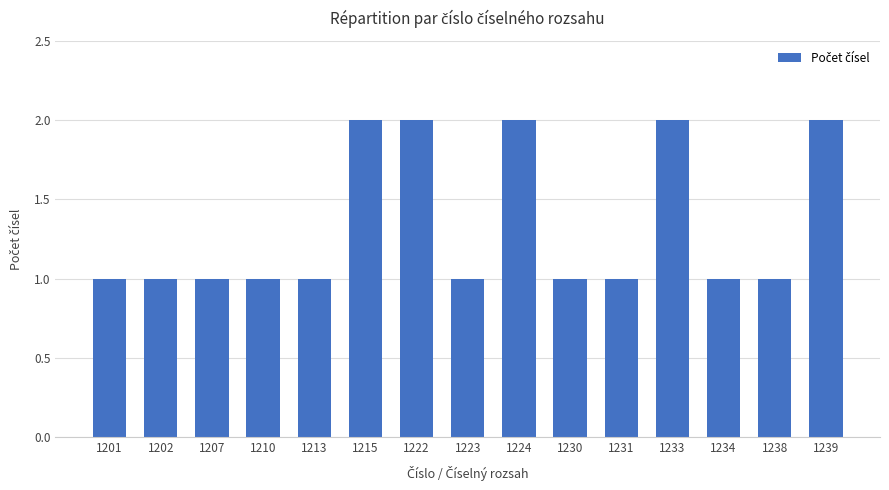

What is the approximate value at 1210?

1